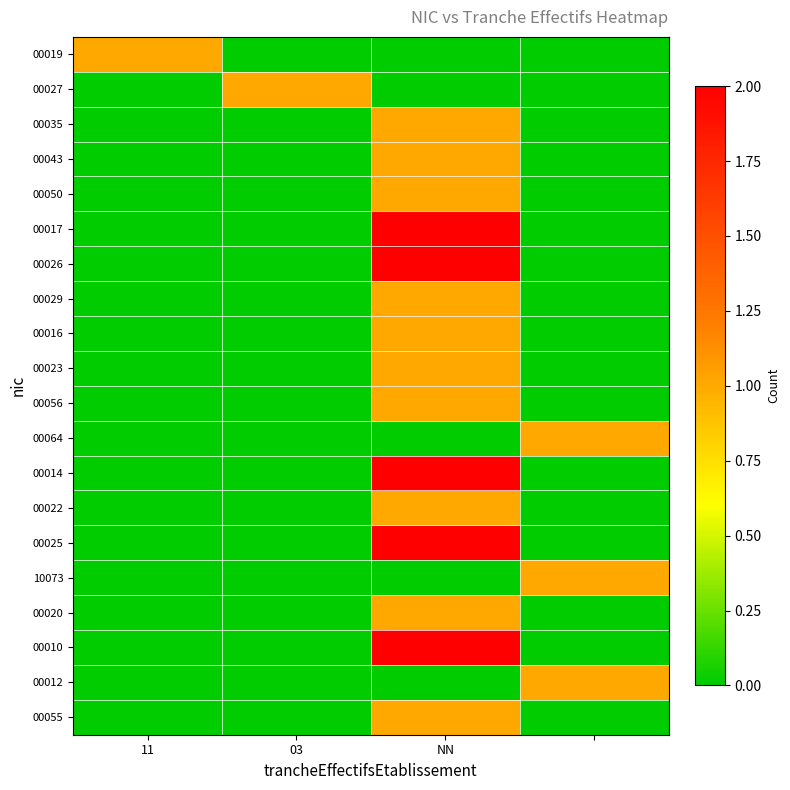

Reading left to right, what are all the values shown in this chart?

00019: 1	0	0	0
00027: 0	1	0	0
00035: 0	0	1	0
00043: 0	0	1	0
00050: 0	0	1	0
00017: 0	0	2	0
00026: 0	0	2	0
00029: 0	0	1	0
00016: 0	0	1	0
00023: 0	0	1	0
00056: 0	0	1	0
00064: 0	0	0	1
00014: 0	0	2	0
00022: 0	0	1	0
00025: 0	0	2	0
10073: 0	0	0	1
00020: 0	0	1	0
00010: 0	0	2	0
00012: 0	0	0	1
00055: 0	0	1	0